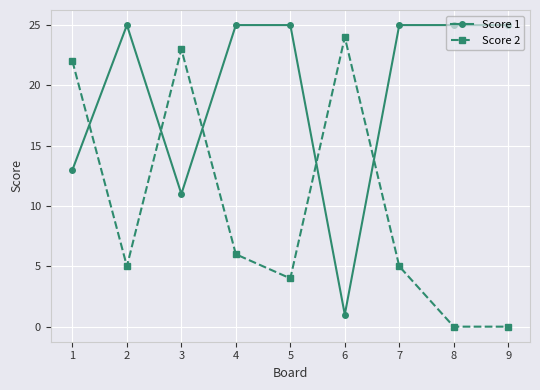

List the series in order of their peak value, lowest first.

Score 2, Score 1